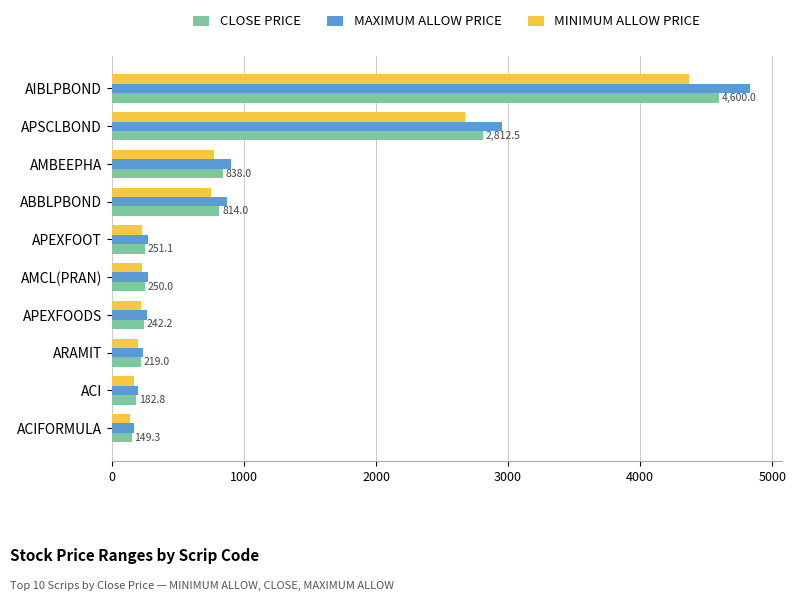

What is the lowest value of the MINIMUM ALLOW PRICE series?

134.4